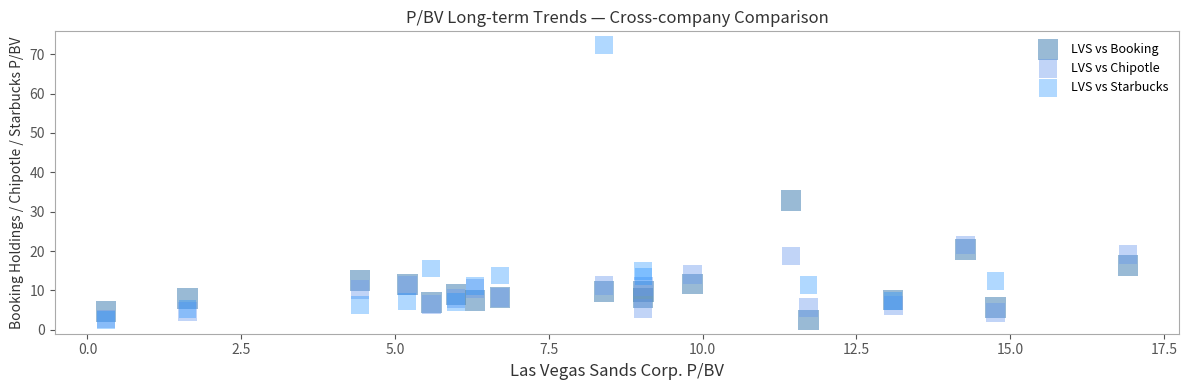

What are all the series names shown in the legend?

LVS vs Booking, LVS vs Chipotle, LVS vs Starbucks